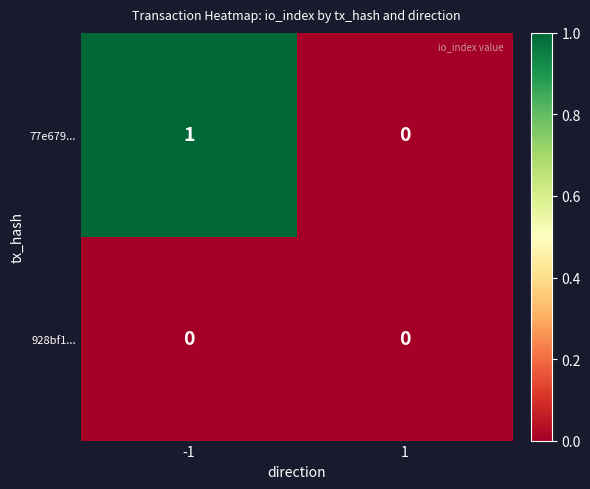

True or false: 77e679... has a value of 0 at -1.

False